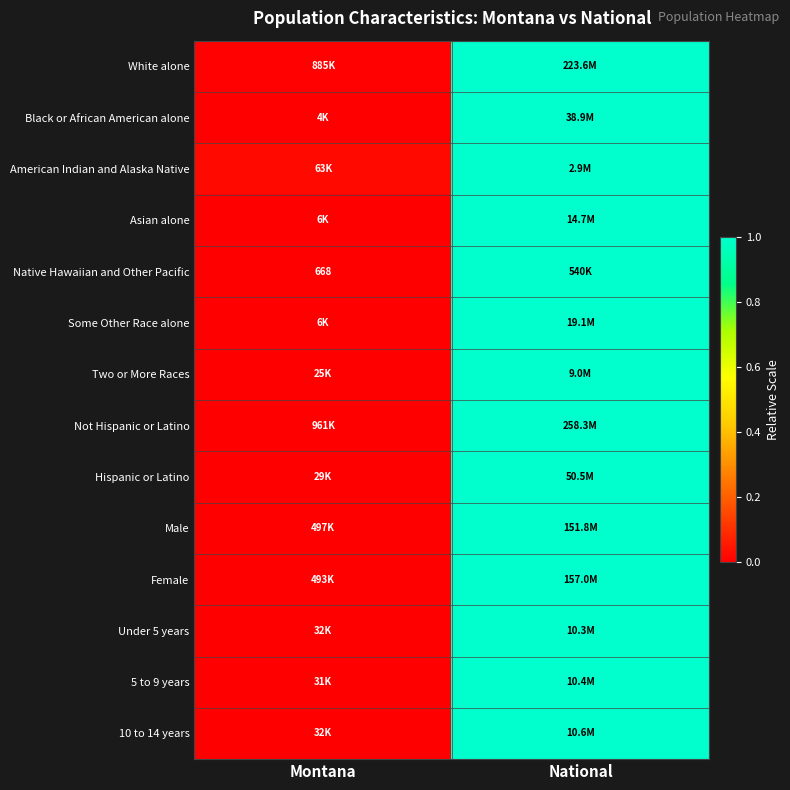

The value of Some Other Race alone at National is 1.0. True or false?

True